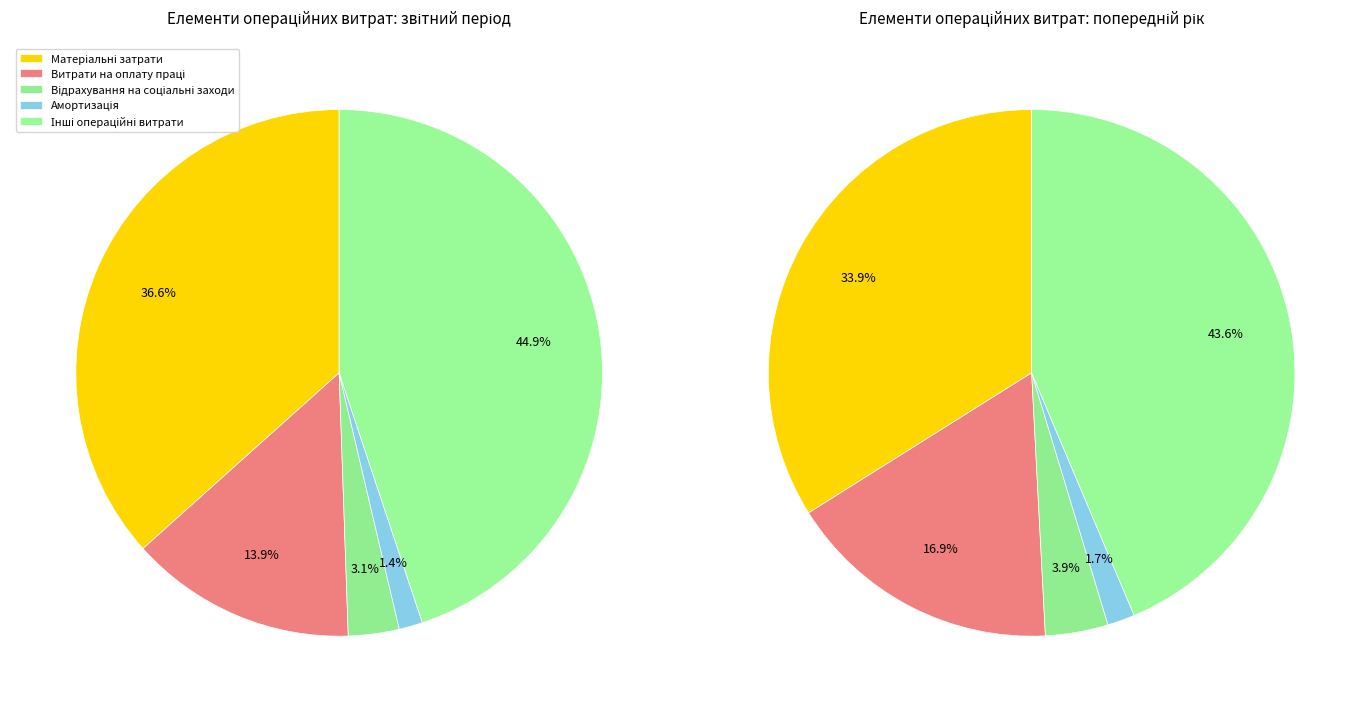

What is the largest slice in the pie chart?

Інші операційні витрати